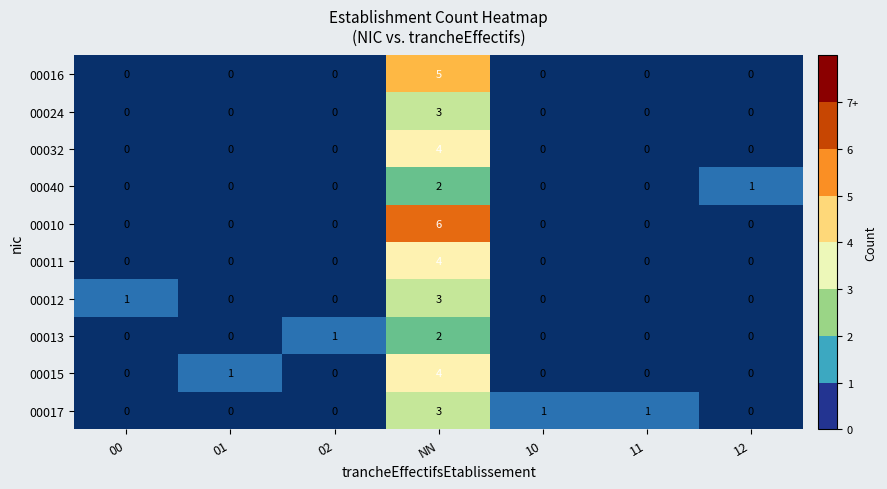

At which category is the sum across all series the highest?

NN